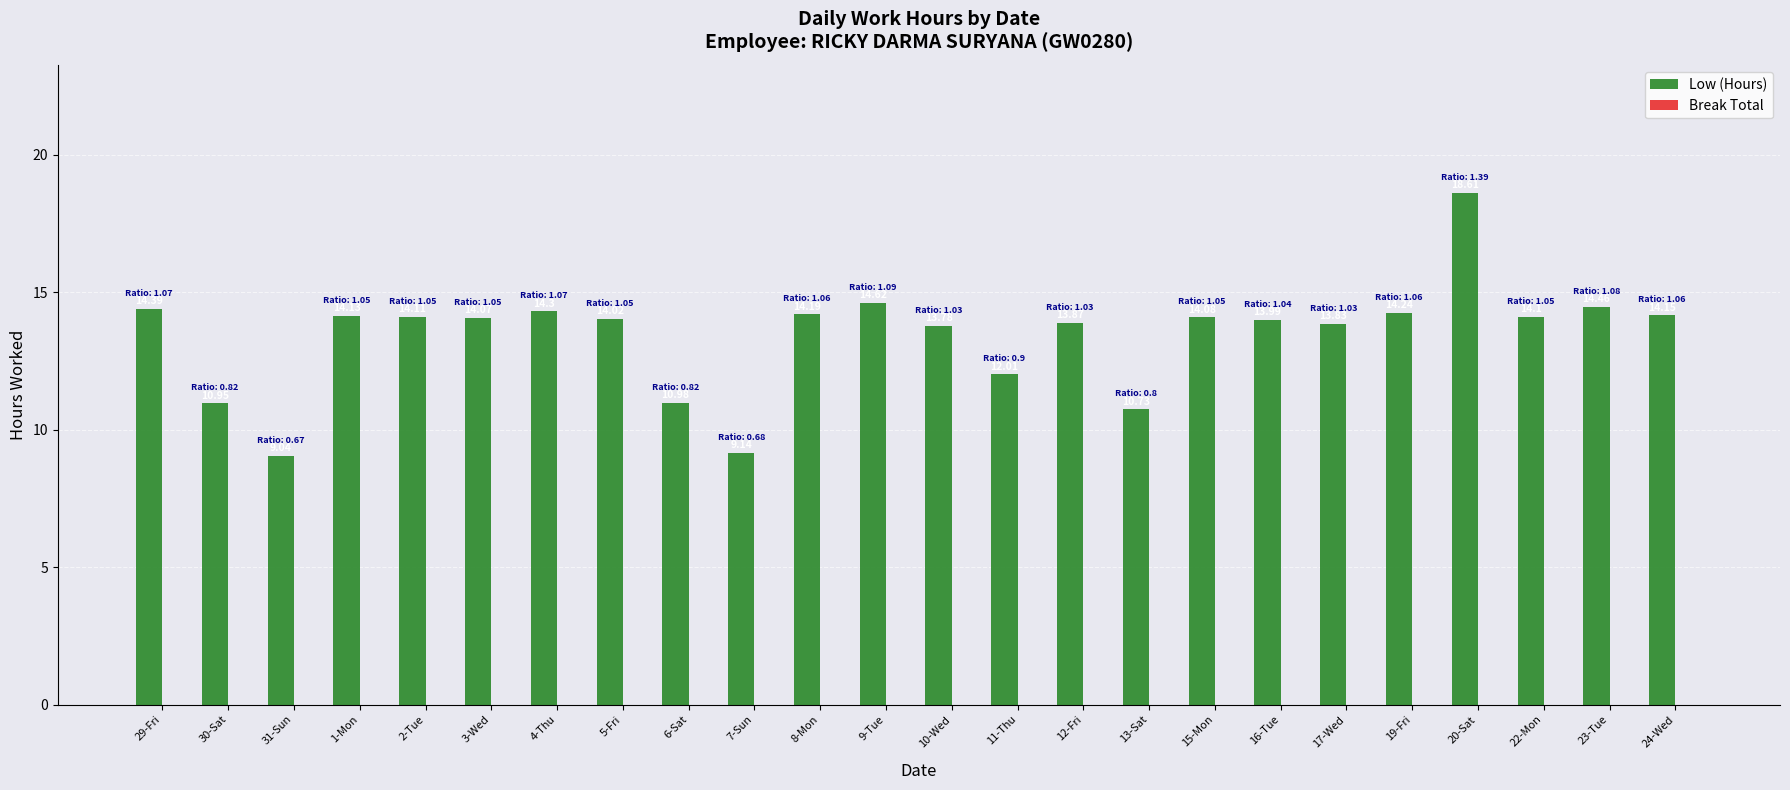

How many data points does each series have?

24